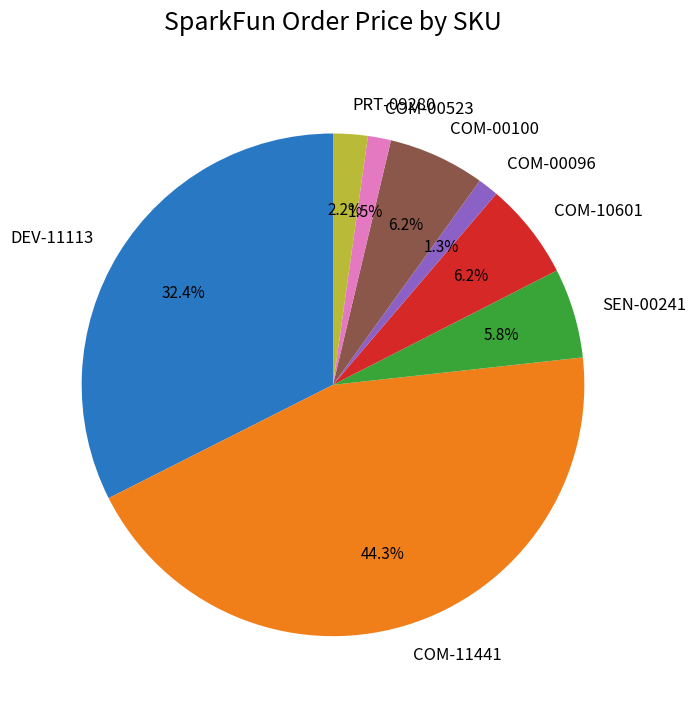

What percentage is the DEV-11113 slice, to the nearest percent?

32%